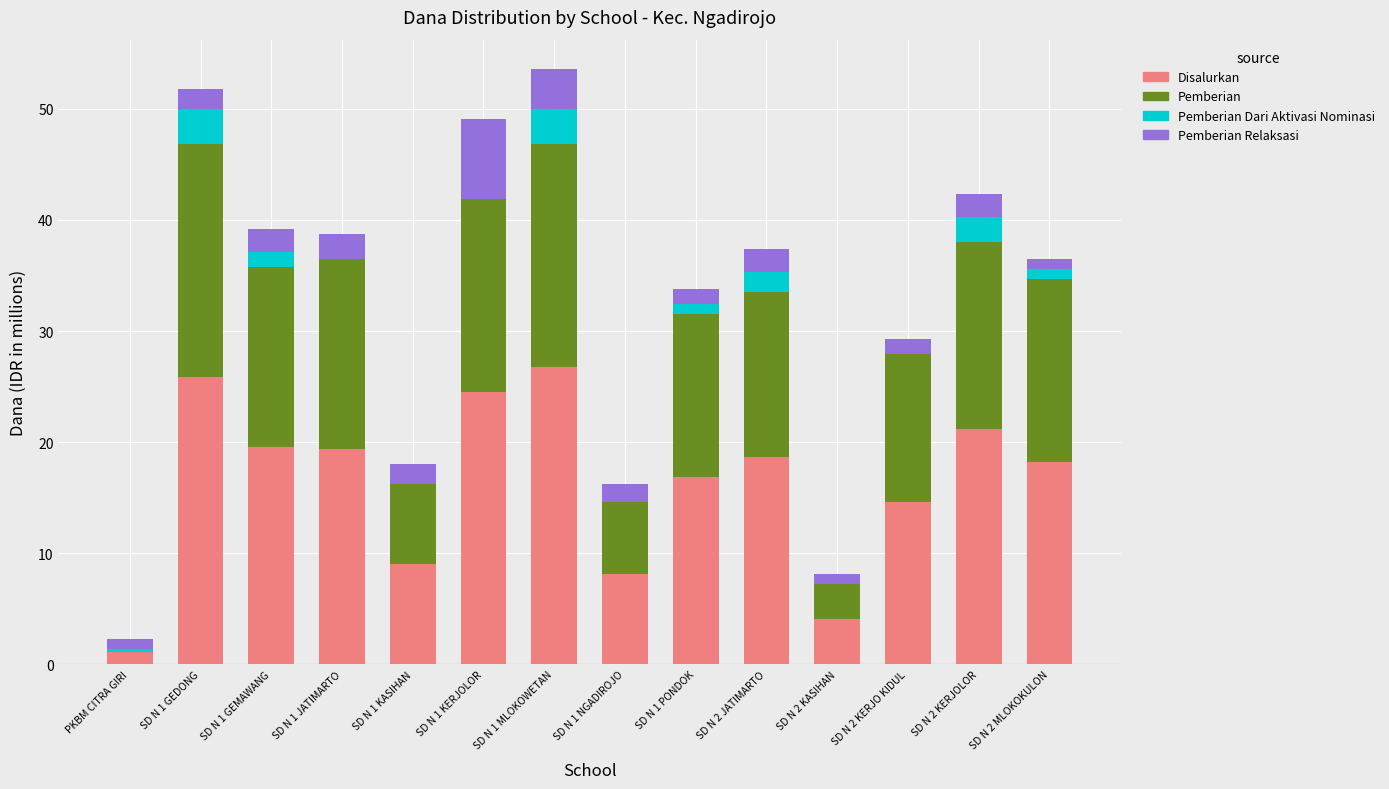

How many data points does each series have?

14